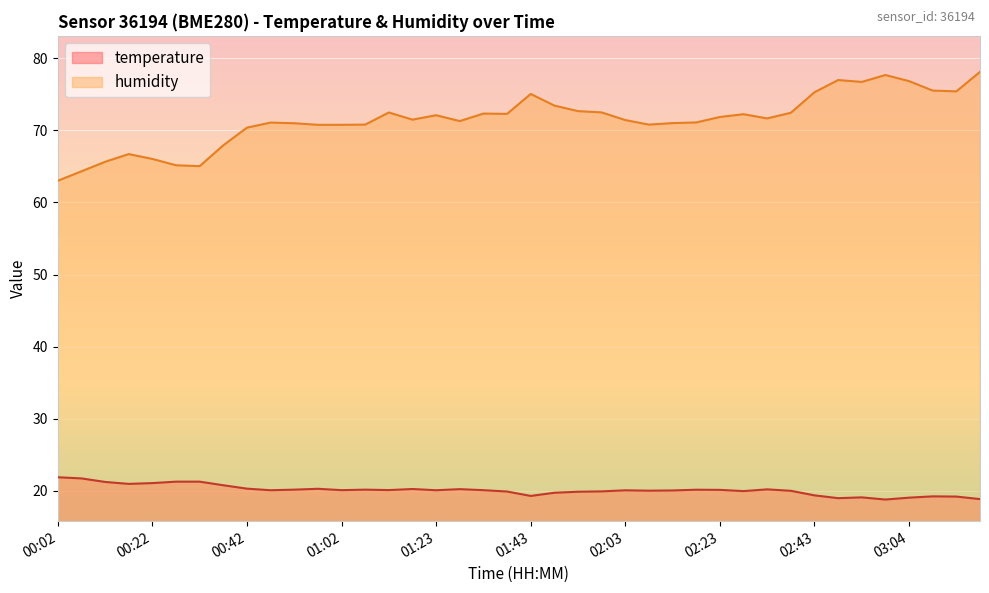

The temperature series shows 19.1 at 02:54. True or false?

True